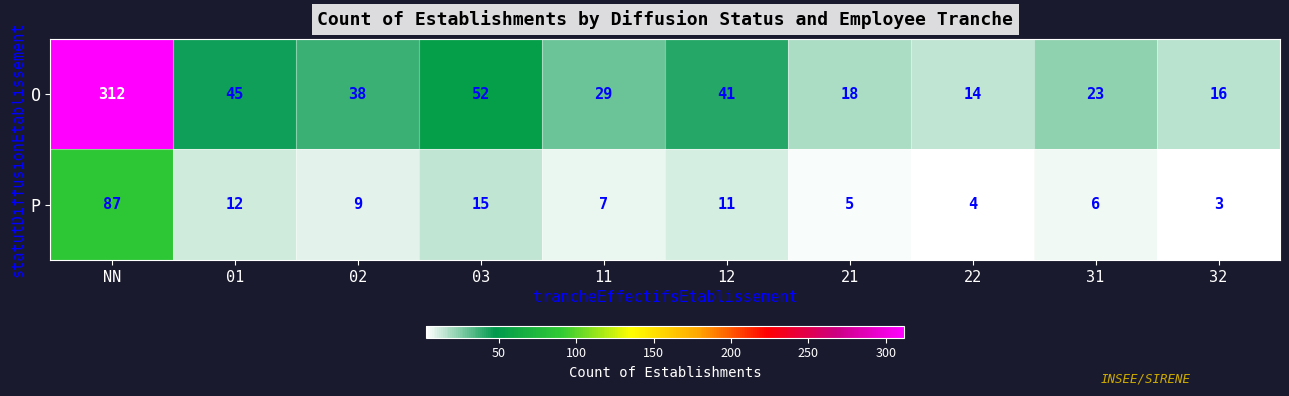

Reading right to left, transcribe all the data shown in this chart.

O: 32=16	31=23	22=14	21=18	12=41	11=29	03=52	02=38	01=45	NN=312
P: 32=3	31=6	22=4	21=5	12=11	11=7	03=15	02=9	01=12	NN=87